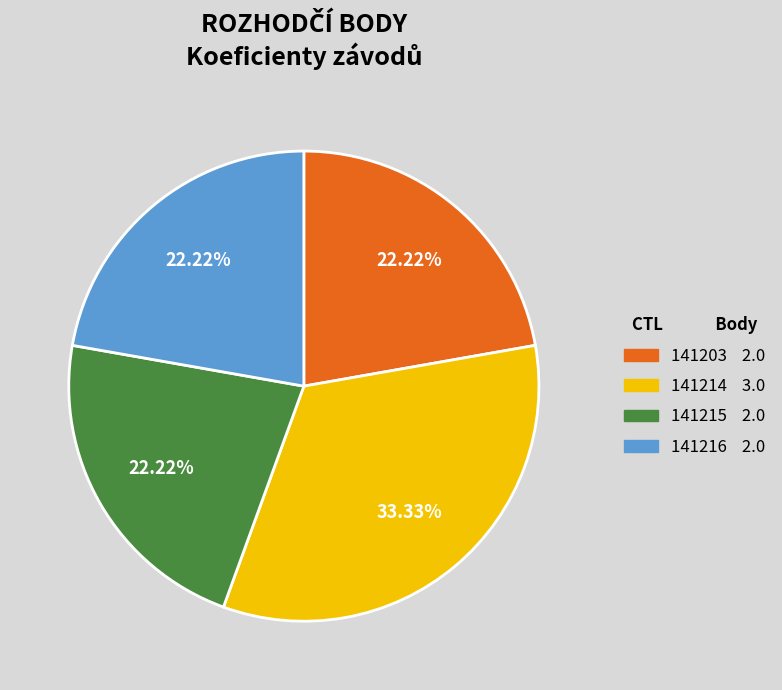

What percentage is the 141203 slice, to the nearest percent?

22%